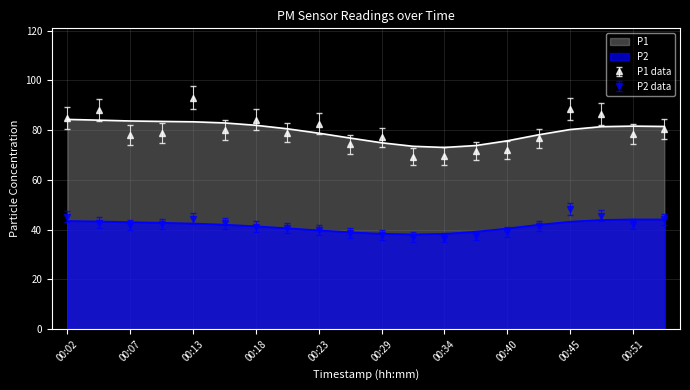

True or false: P2 and P1 intersect in this chart.

False